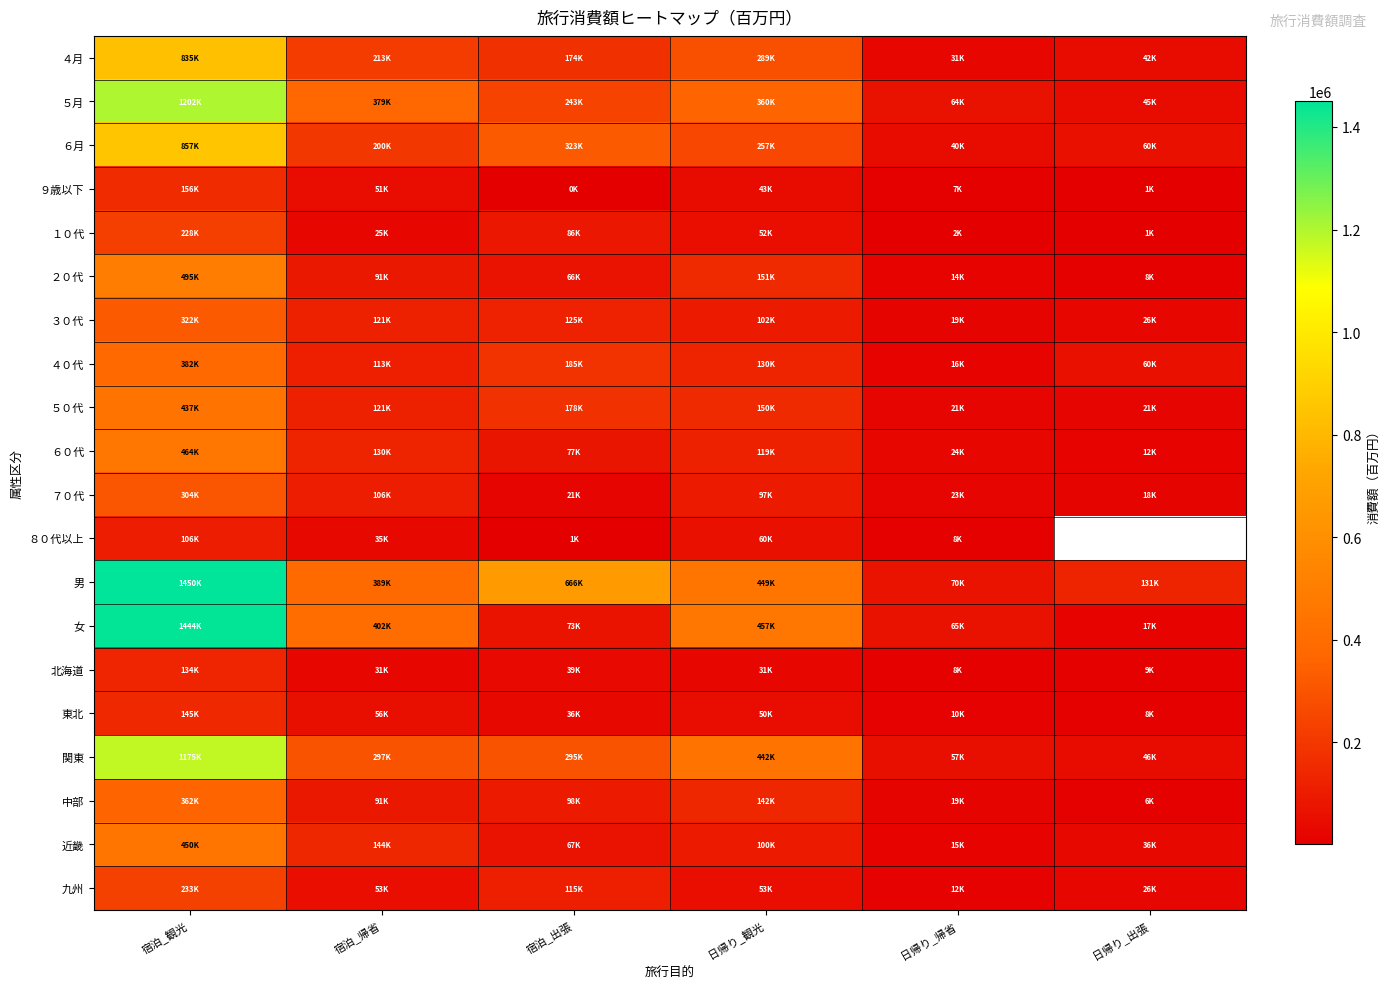

How many categories are shown in the chart?

6